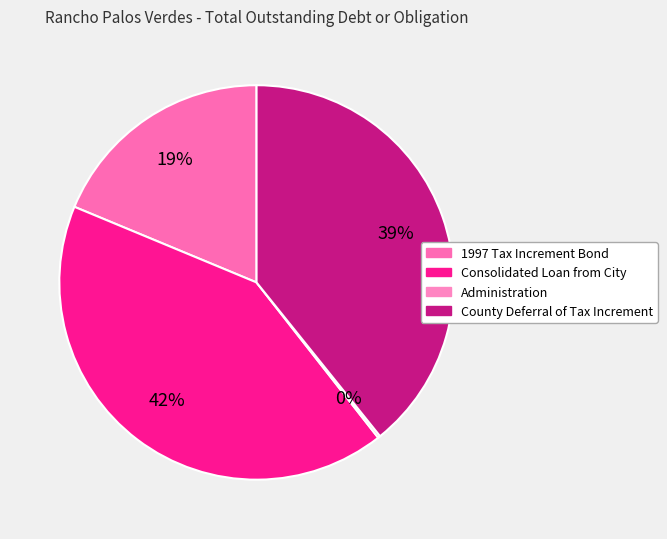

What is the change in value from Consolidated Loan from City to County Deferral of Tax Increment?

-662867